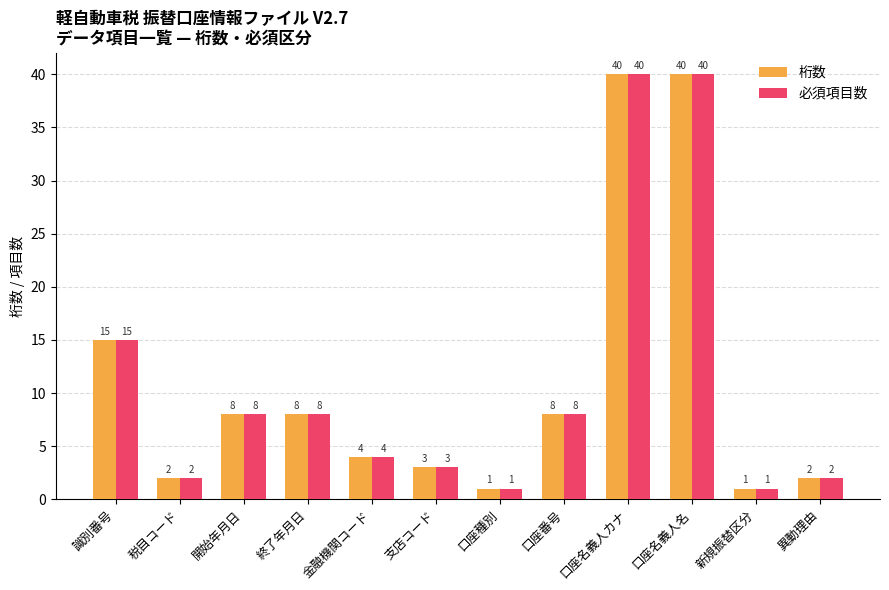

What is the difference between the 必須項目数 values at 異動理由 and 金融機関コード?

2